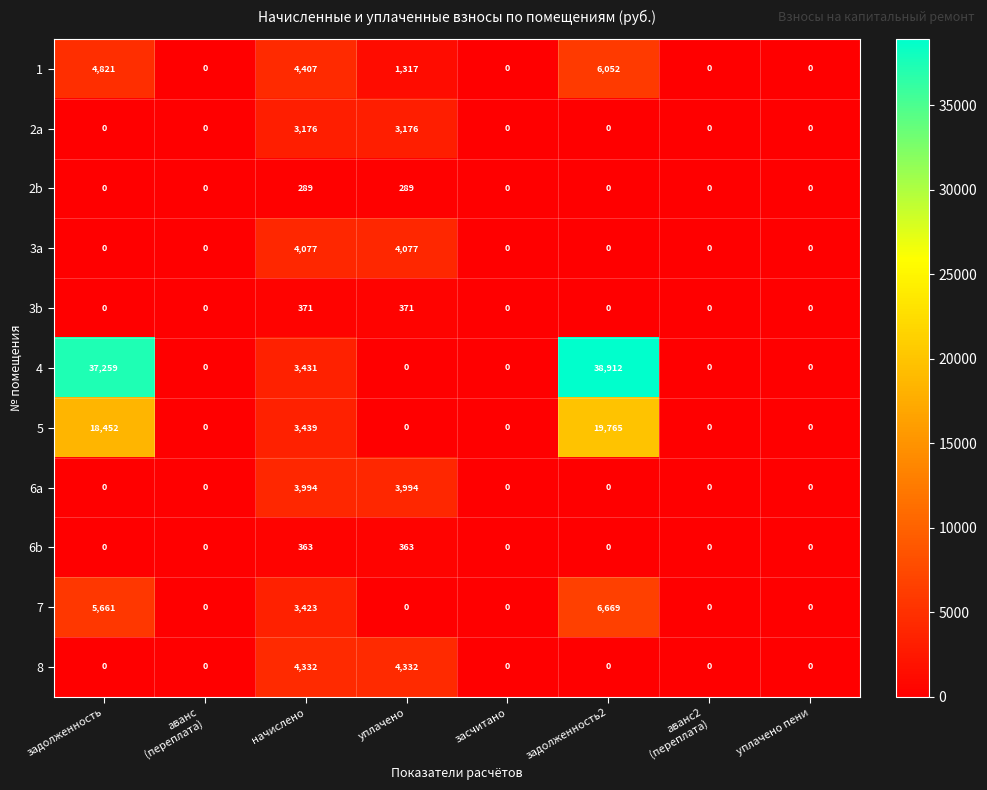

True or false: 2a has a value of 3176 at начислено.

True